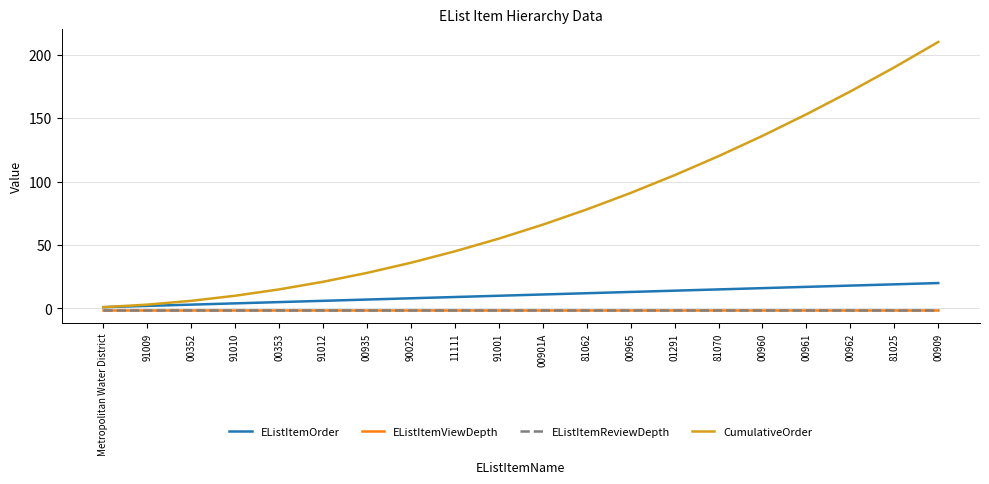

Does the chart have visible grid lines?

Yes